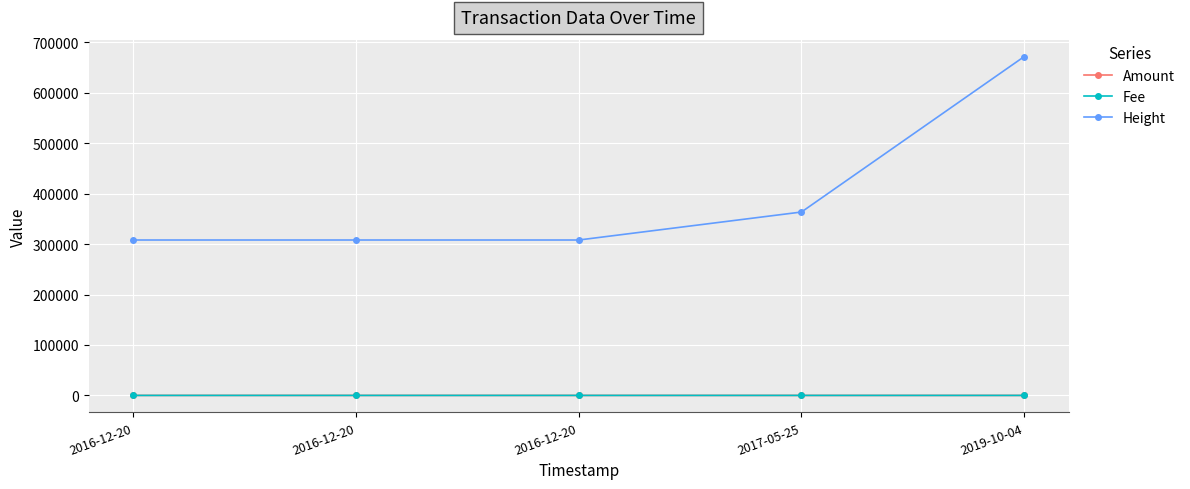

What is the highest value of the Fee series?

1.0